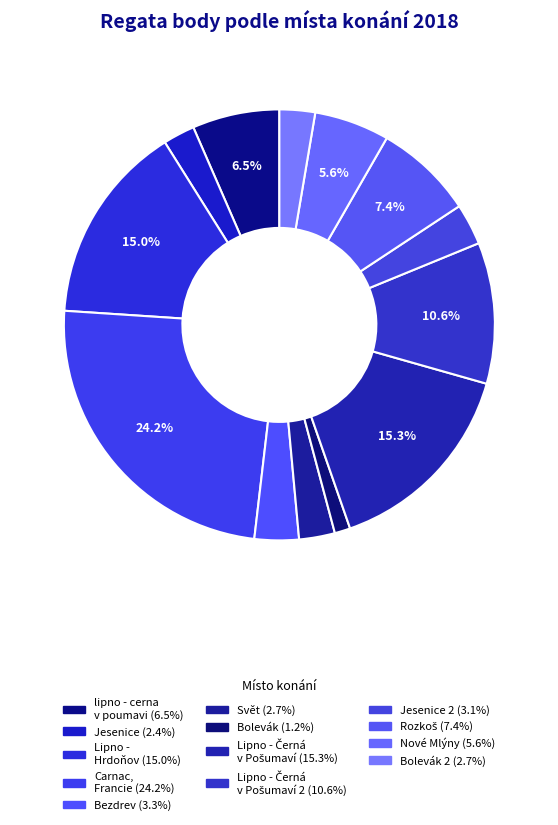

How many segments does this pie chart have?

13